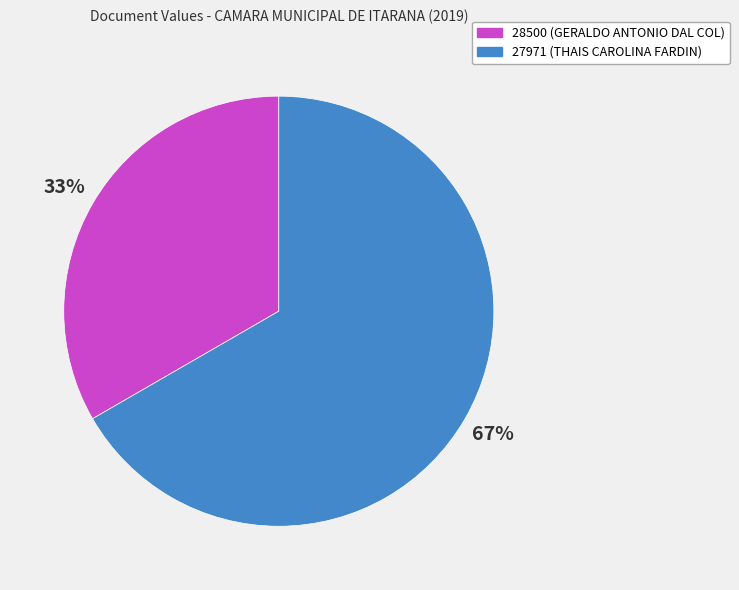

Which category accounts for the majority?

27971 (THAIS CAROLINA FARDIN)